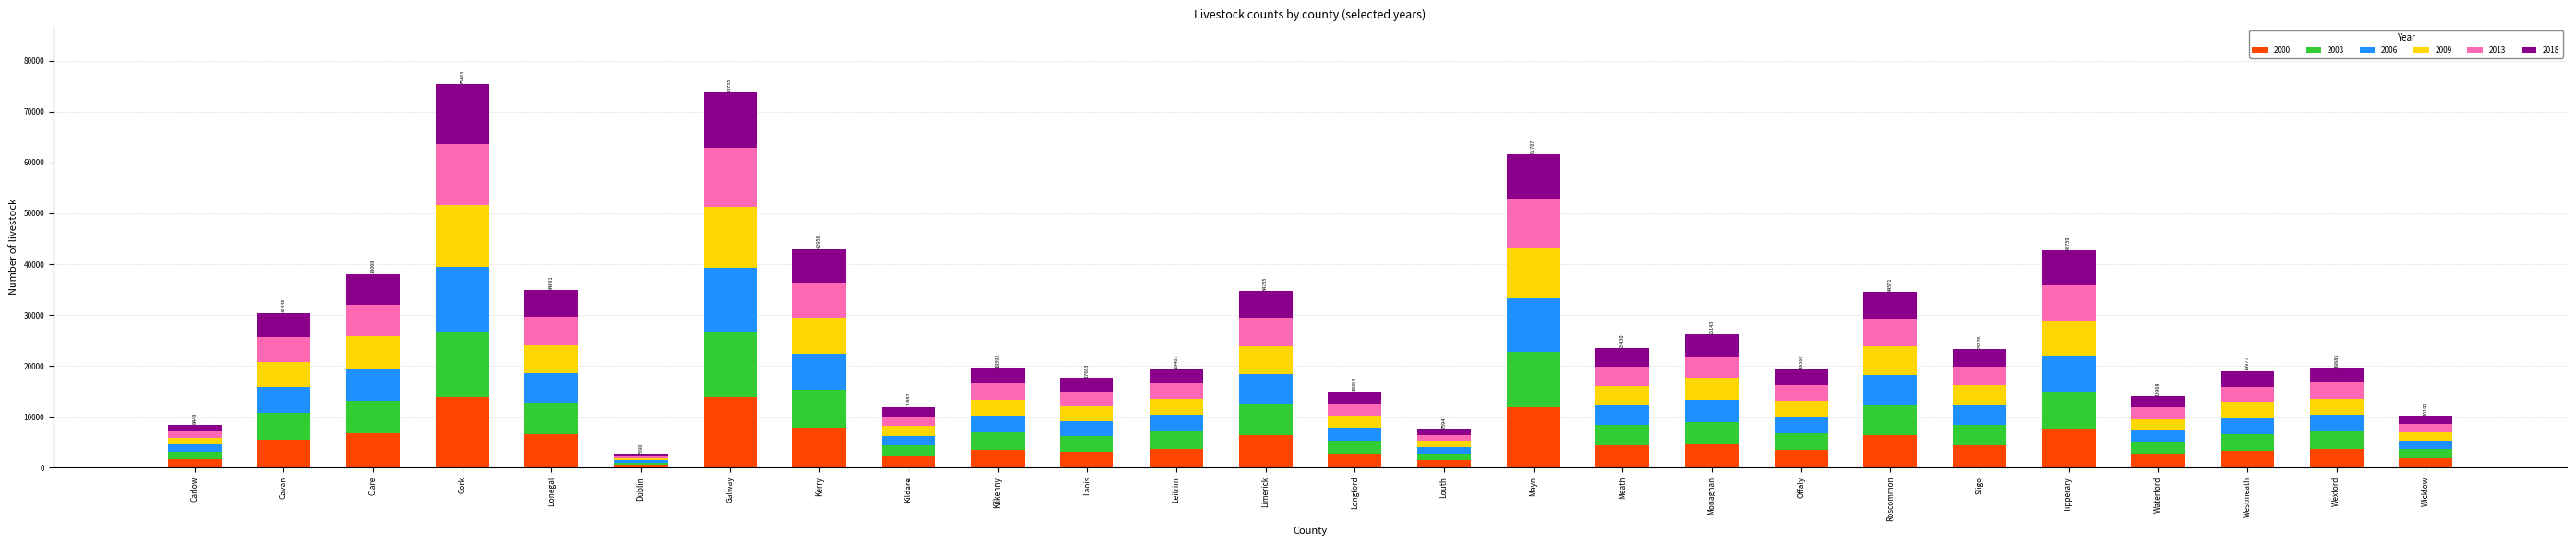

What is the total value across all series at Kildare?

11887